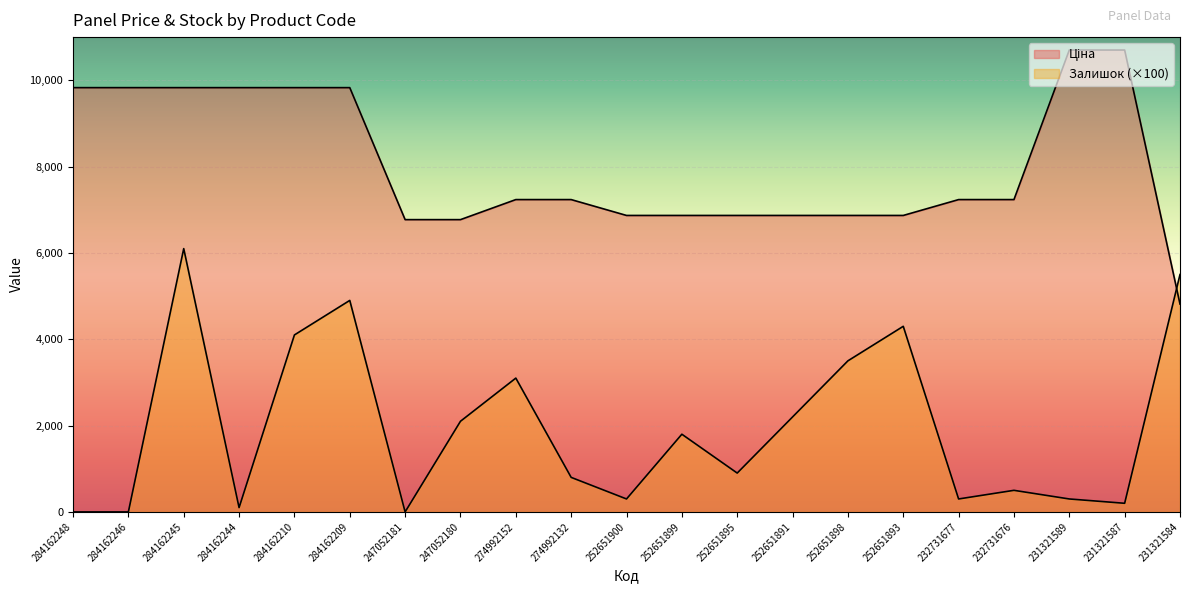

How many data points in Ціна are above 7235?

12